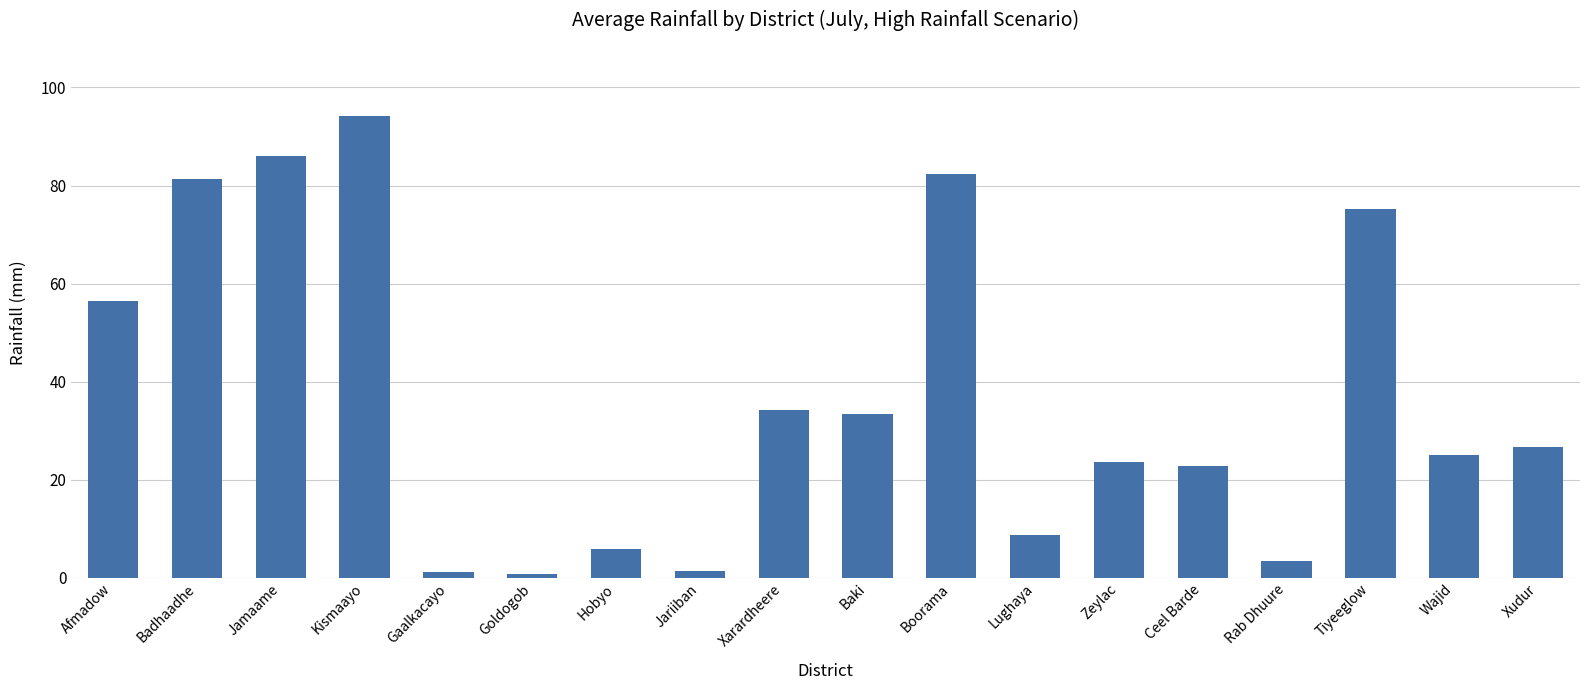

The value at Baki is 20.1. True or false?

False